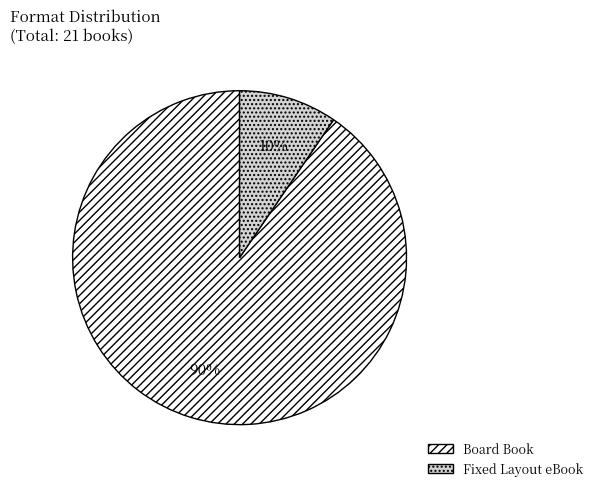

Which has a higher value, Board Book or Fixed Layout eBook?

Board Book